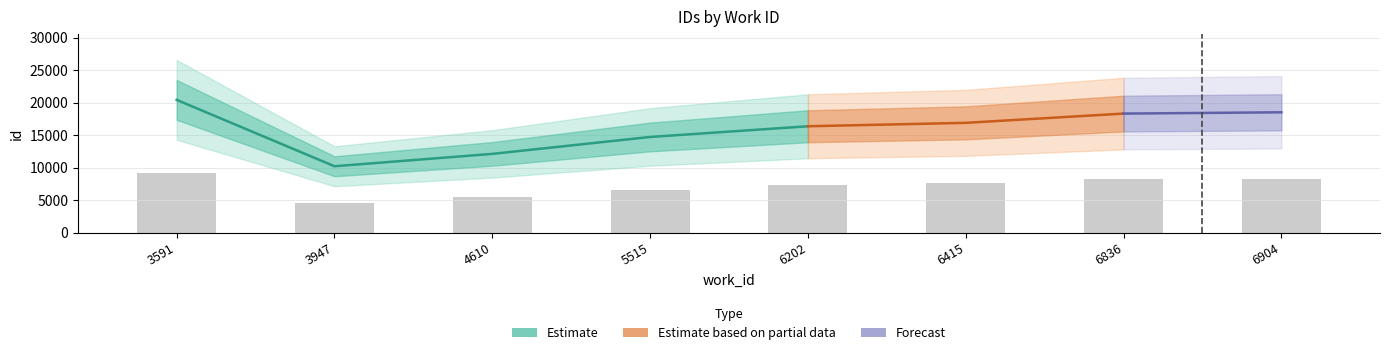

What value does the data have at 3591?

9208.4